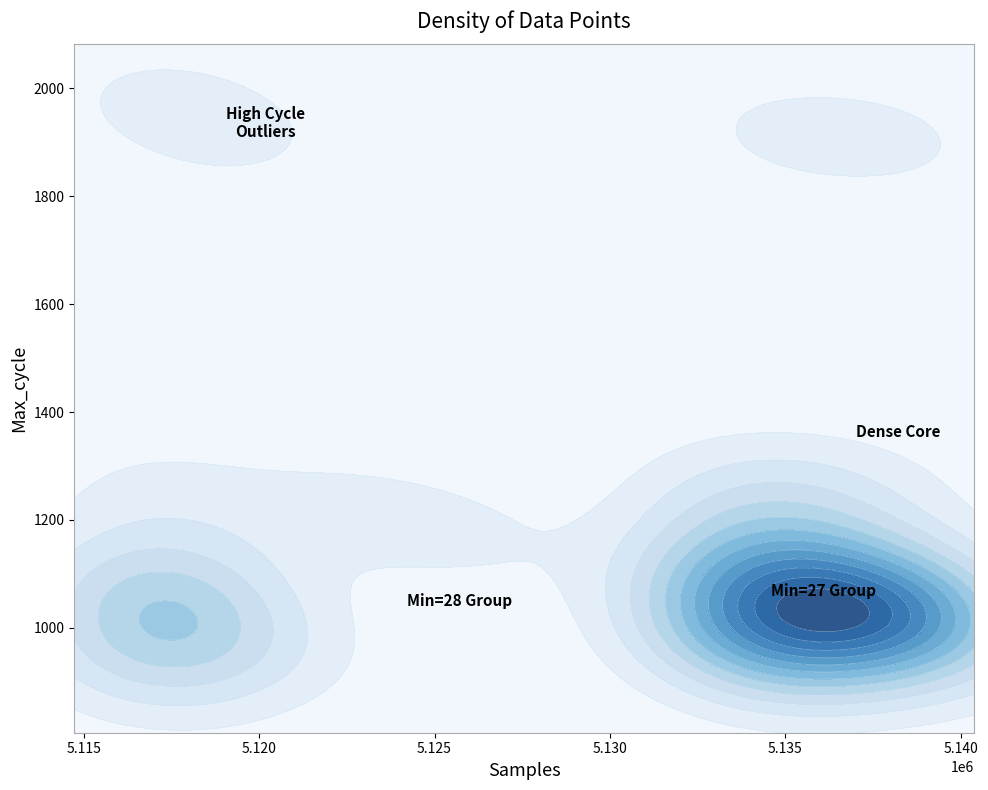

What is the sum of the Samples values at 8 and 28?

10260333